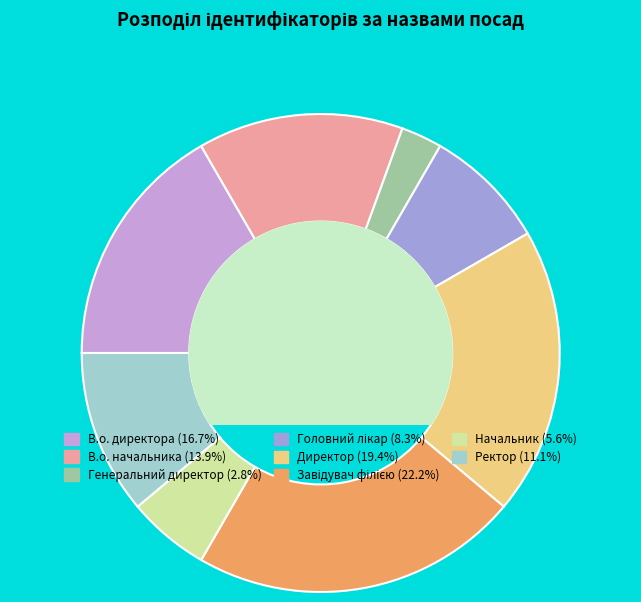

To the nearest percent, what is the difference between the largest and smallest slice percentages?

19%